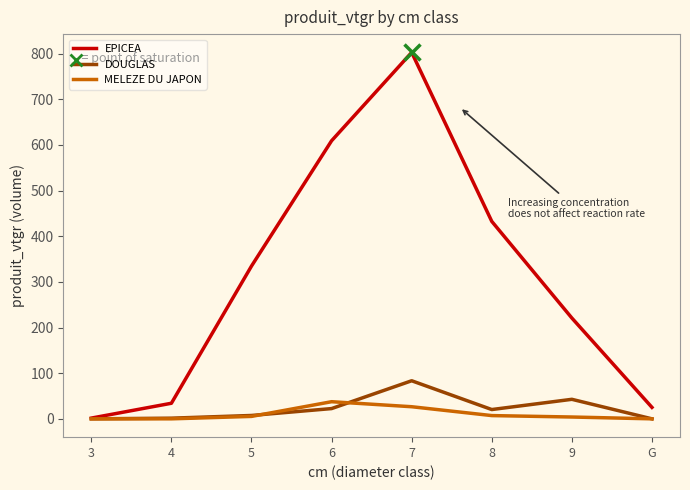

Reading right to left, transcribe all the data shown in this chart.

EPICEA: G=25.1	9=220.7	8=432.4	7=802.4	6=608.9	5=334.5	4=34.1	3=1.6
DOUGLAS: G=0.0	9=42.8	8=20.4	7=83.4	6=22.5	5=7.4	4=1.5	3=0.0
MELEZE DU JAPON: G=0.0	9=4.0	8=7.1	7=26.5	6=37.5	5=5.3	4=0.0	3=0.0